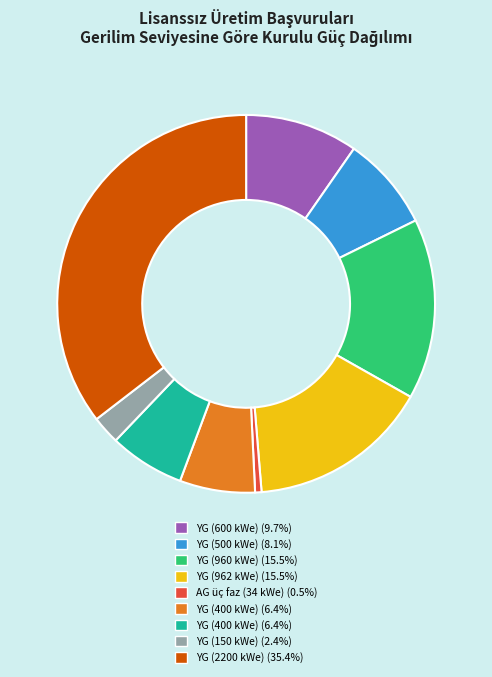

Does any single category account for the majority?

No